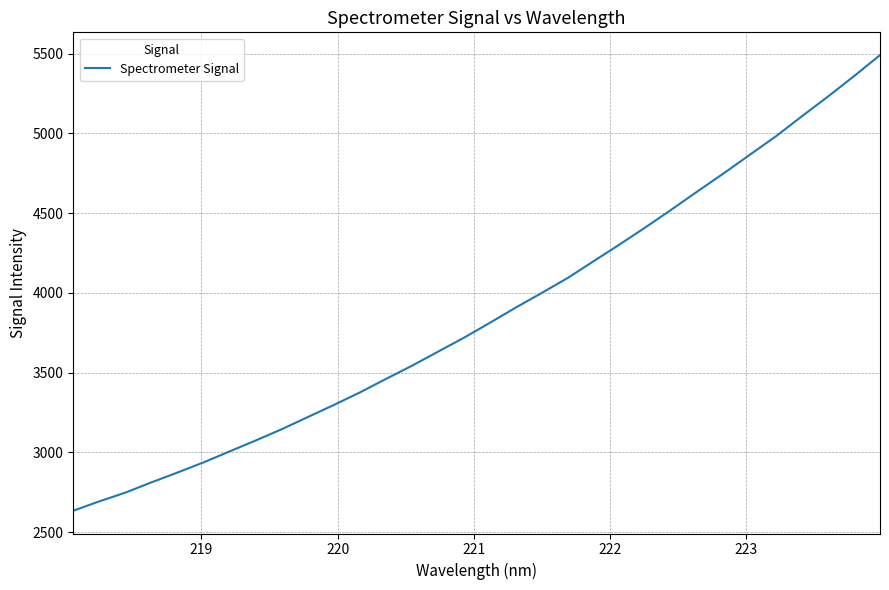

What is the maximum value shown in the chart?

5491.7